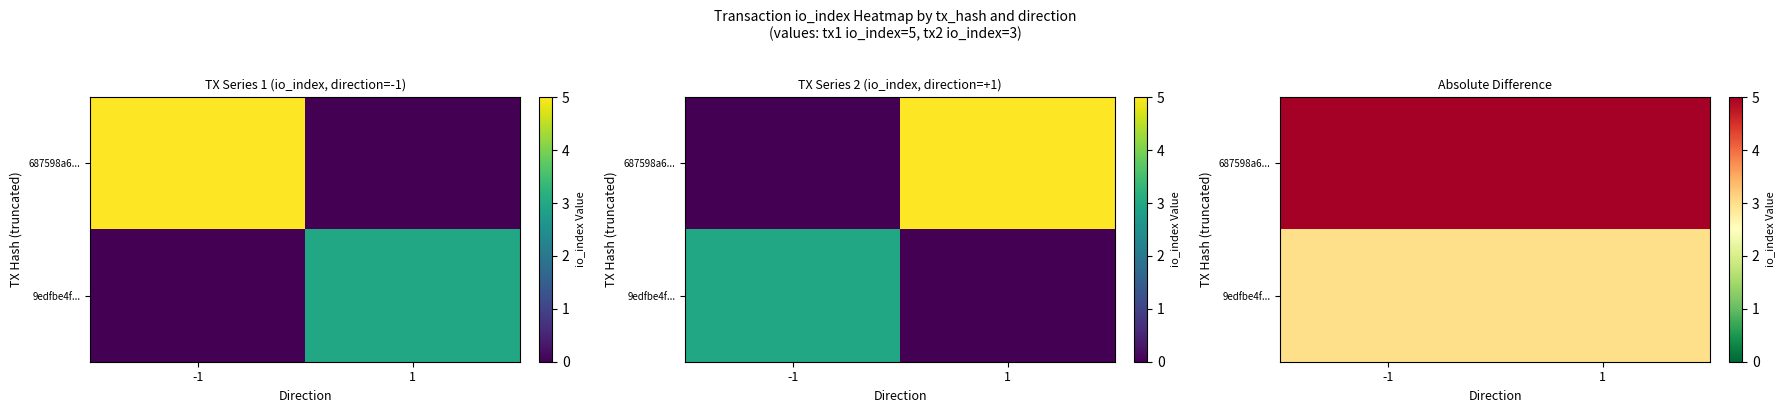

What is the minimum value for 687598a6...?

5